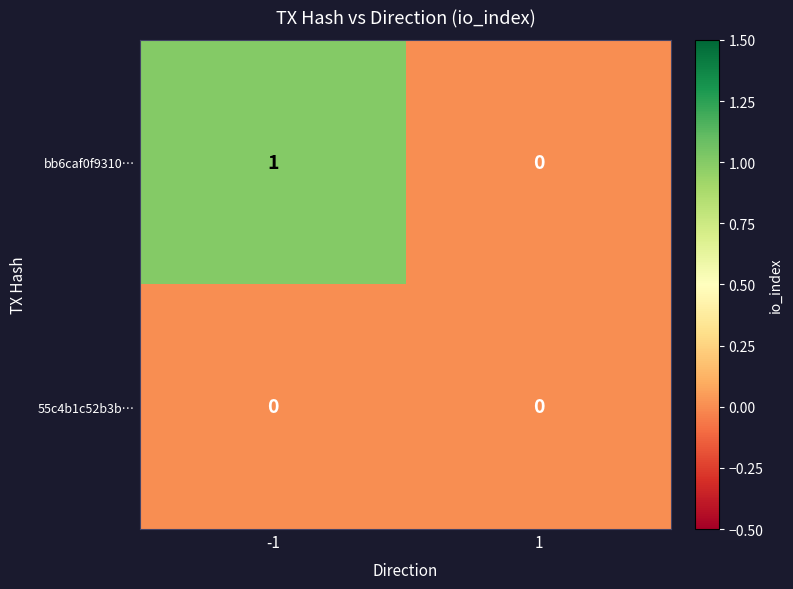

Which series has the largest total across all categories?

bb6caf0f9310…